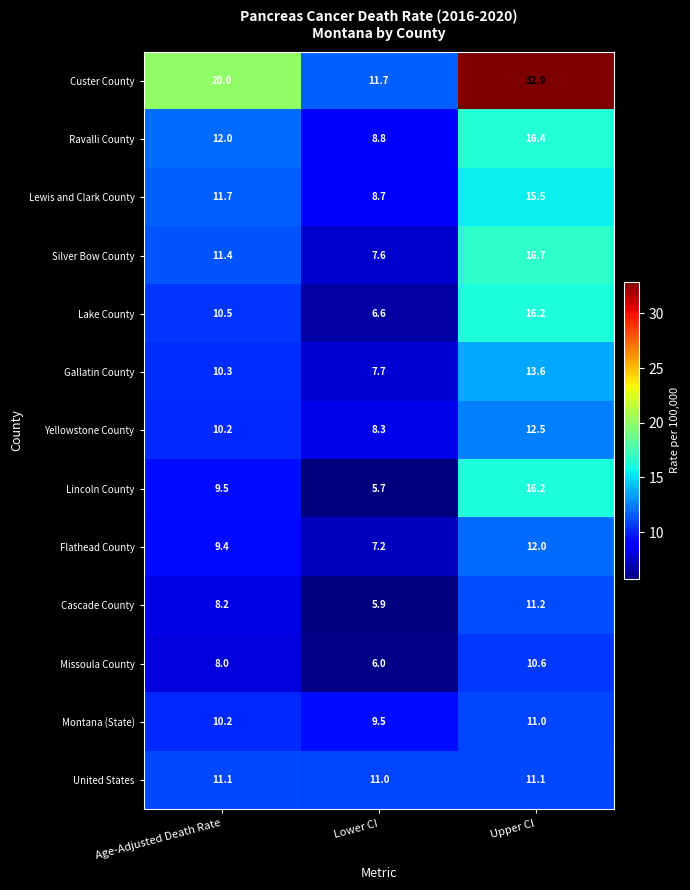

At which label is Missoula County closest to 8?

Age-Adjusted Death Rate